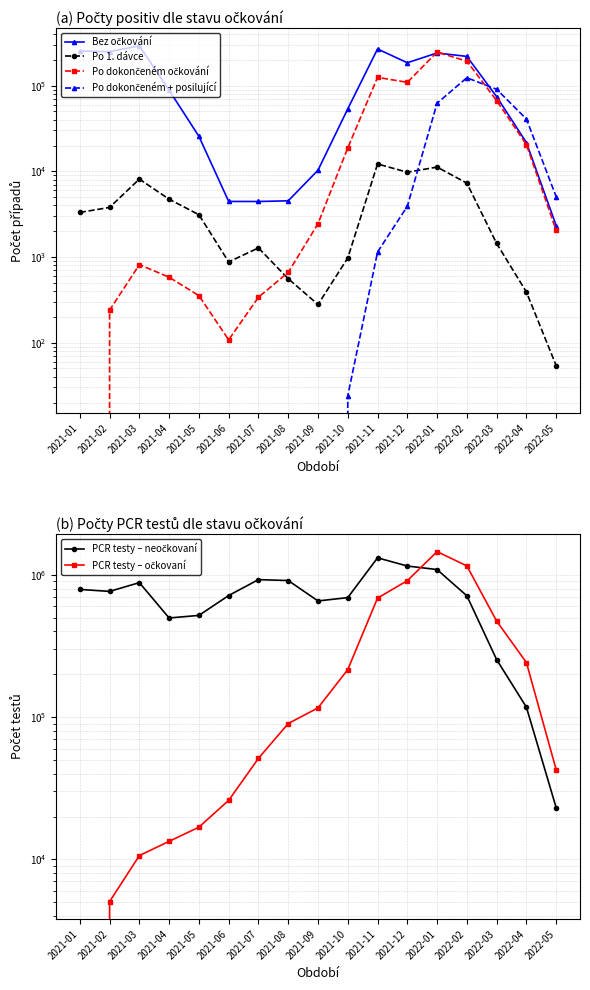

Count the number of data series in this chart.

6